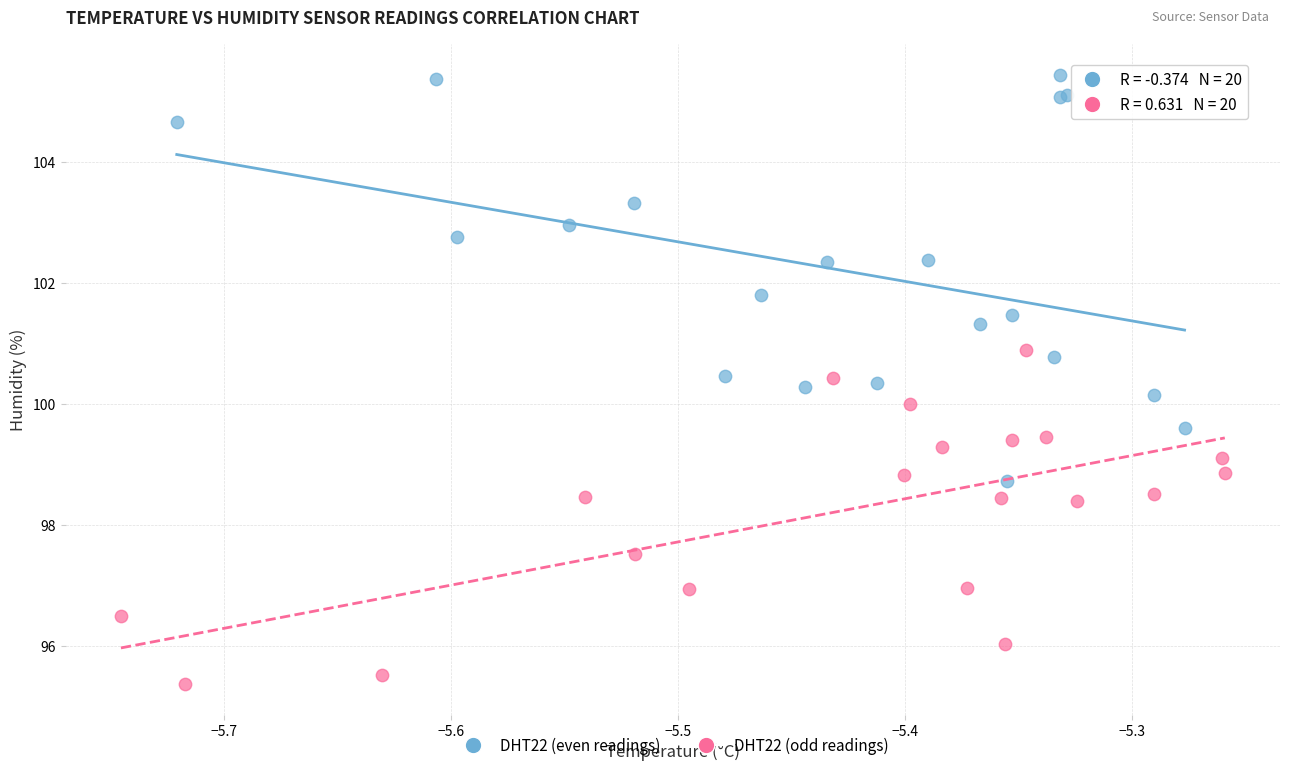

Which series reaches the maximum Y coordinate?

DHT22 (even readings)